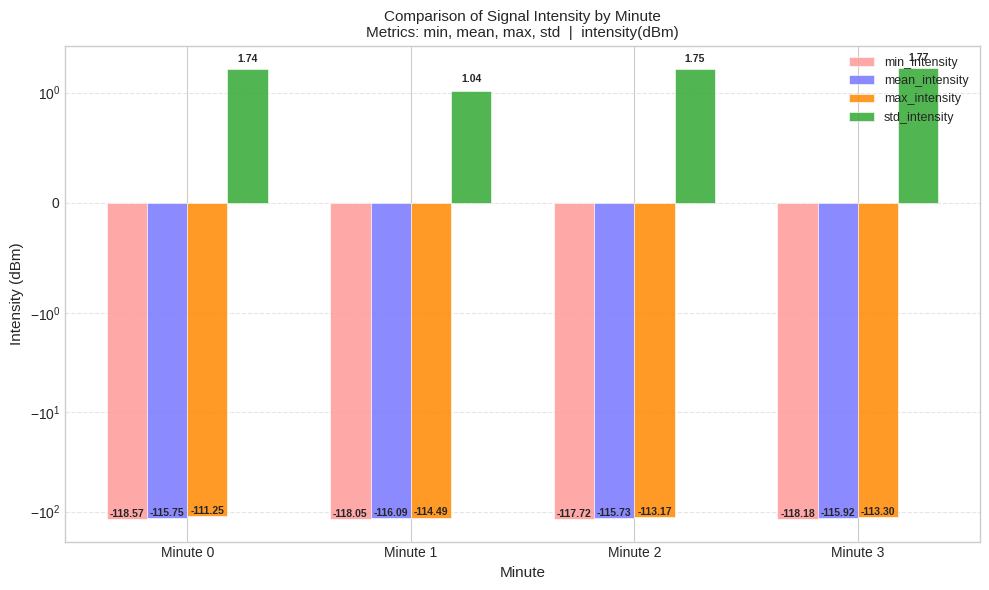

Reading left to right, list all the values displayed in this chart.

min_intensity: Minute 0=-118.6	Minute 1=-118.0	Minute 2=-117.7	Minute 3=-118.2
mean_intensity: Minute 0=-115.7	Minute 1=-116.1	Minute 2=-115.7	Minute 3=-115.9
max_intensity: Minute 0=-111.3	Minute 1=-114.5	Minute 2=-113.2	Minute 3=-113.3
std_intensity: Minute 0=1.7	Minute 1=1.0	Minute 2=1.8	Minute 3=1.8